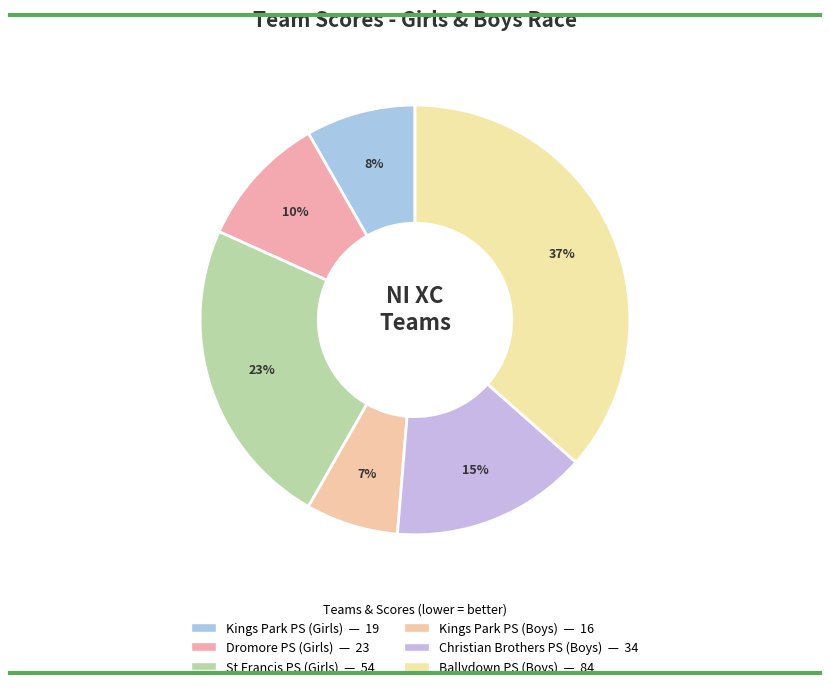

Does Kings Park PS (Boys) represent more than half of the total?

No